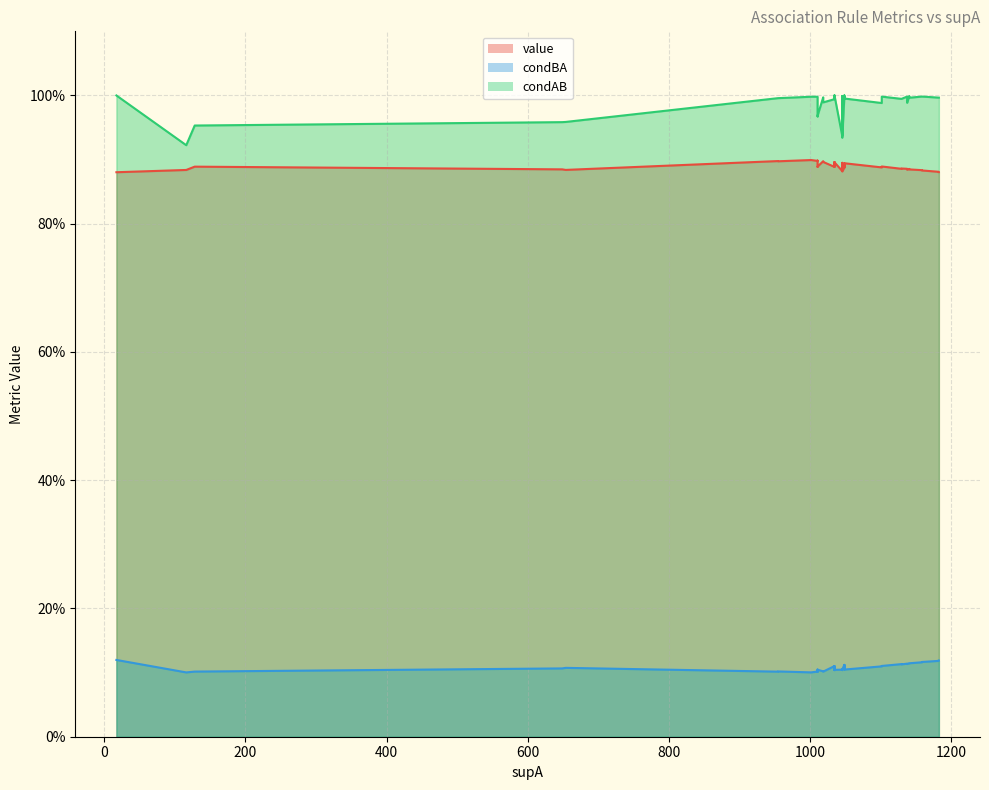

List the series in order of their peak value, highest first.

condAB, value, condBA